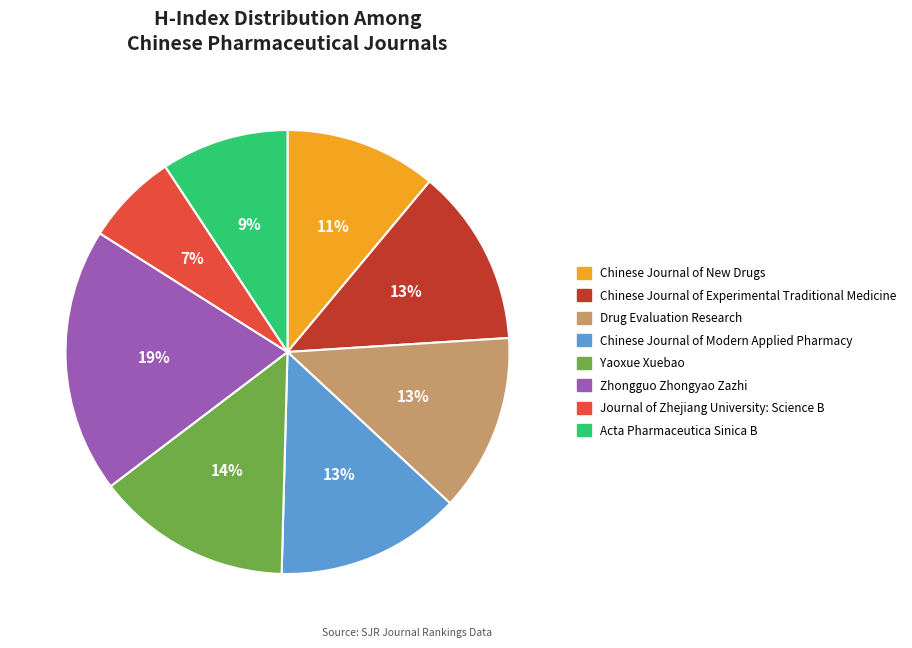

Approximately how many times larger is the value at Chinese Journal of Experimental Traditional Medicine compared to Chinese Journal of New Drugs?

1.2